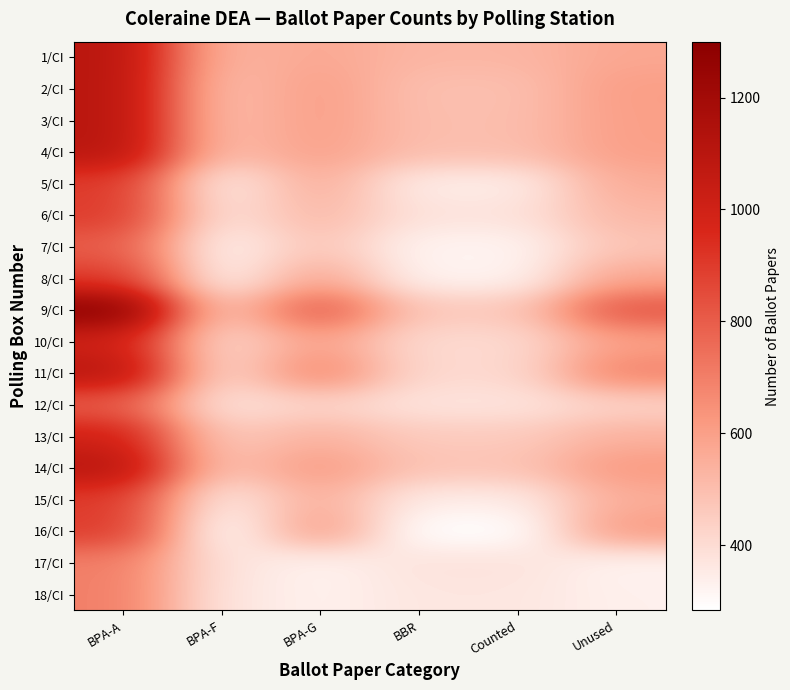

Which series has the largest range (max minus min)?

9/CI